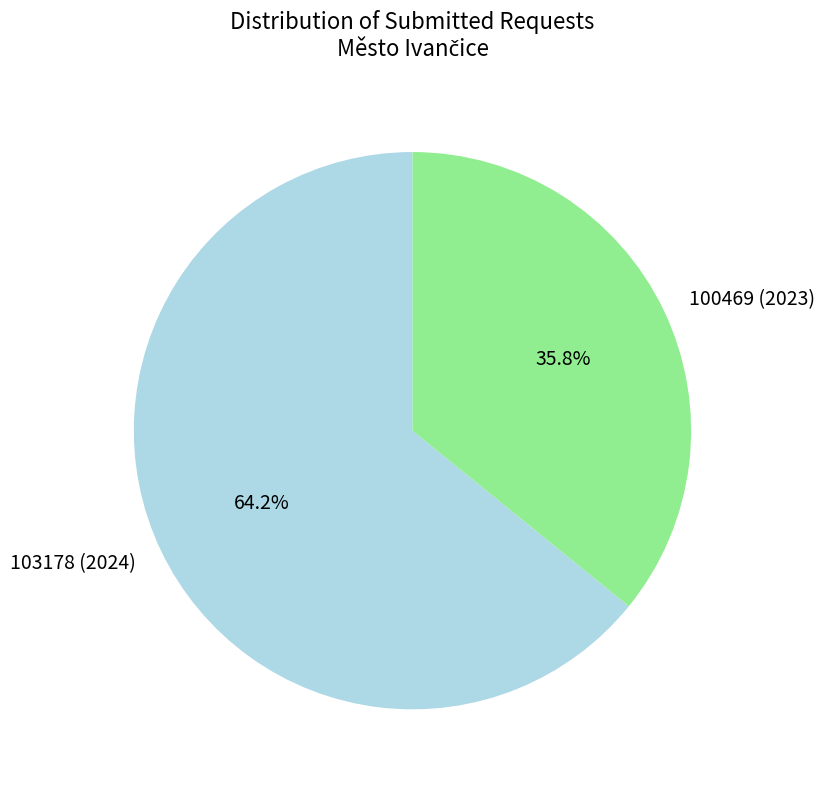

How many segments does this pie chart have?

2